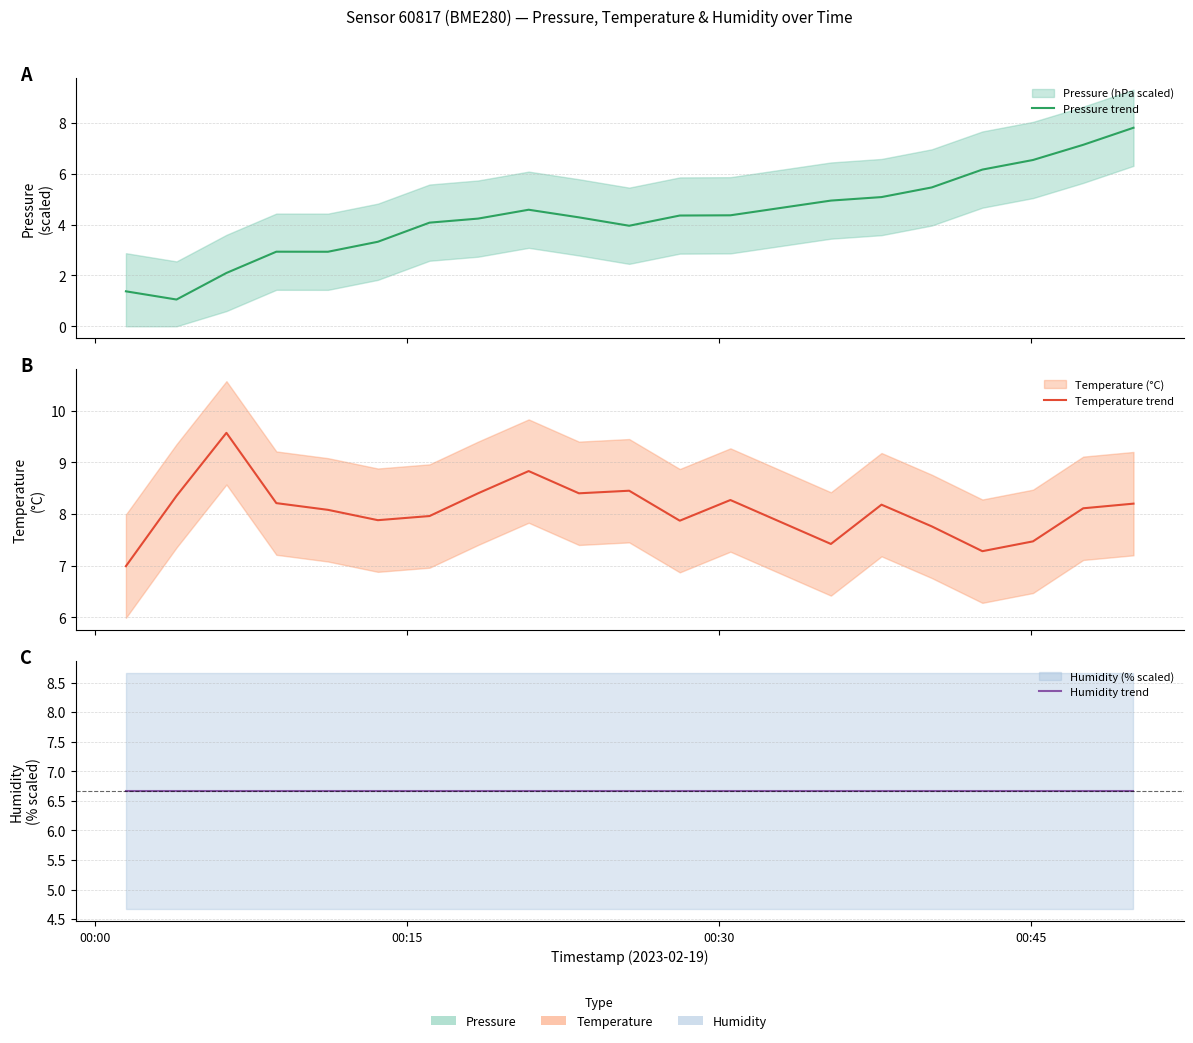

True or false: Temperature trend and Humidity trend intersect in this chart.

False